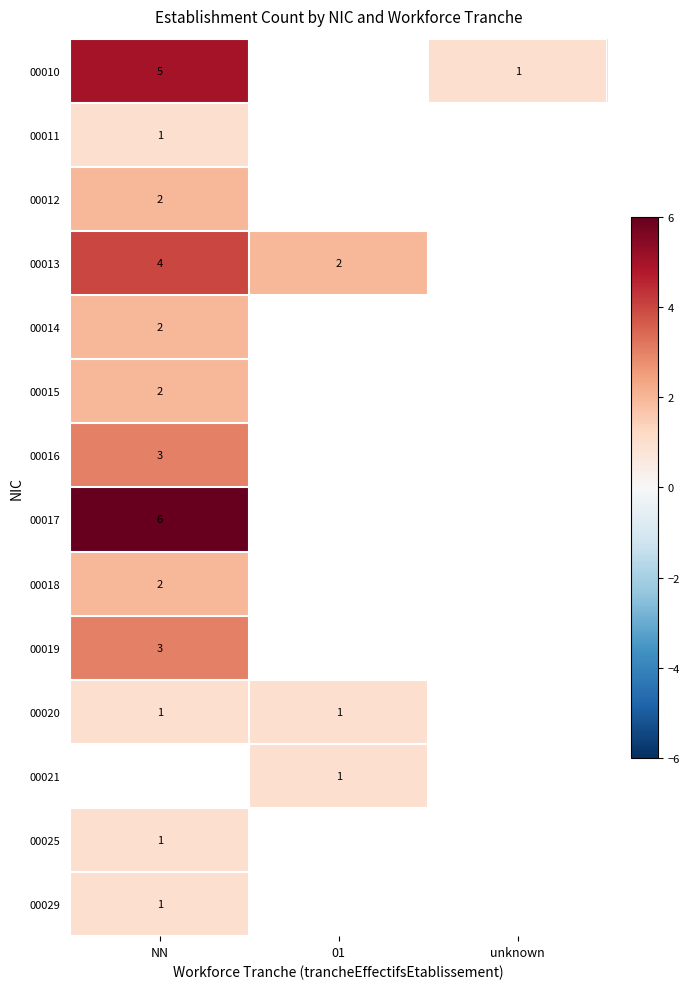

Count the number of data series in this chart.

14